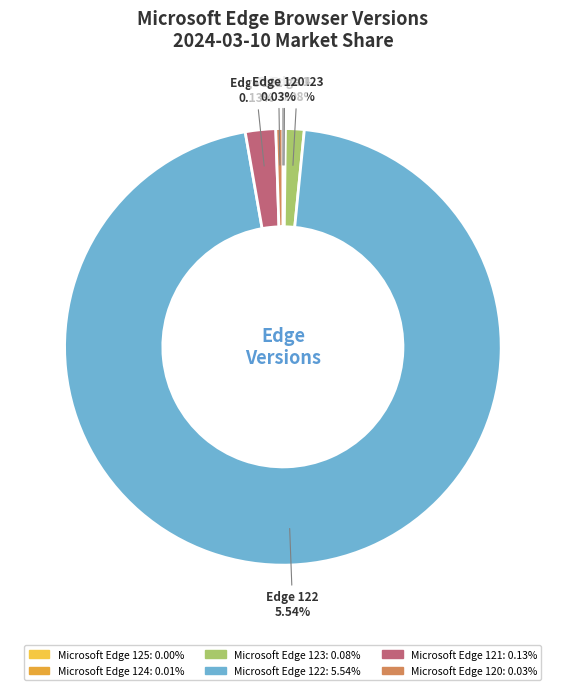

Which category accounts for the majority?

Microsoft Edge 122